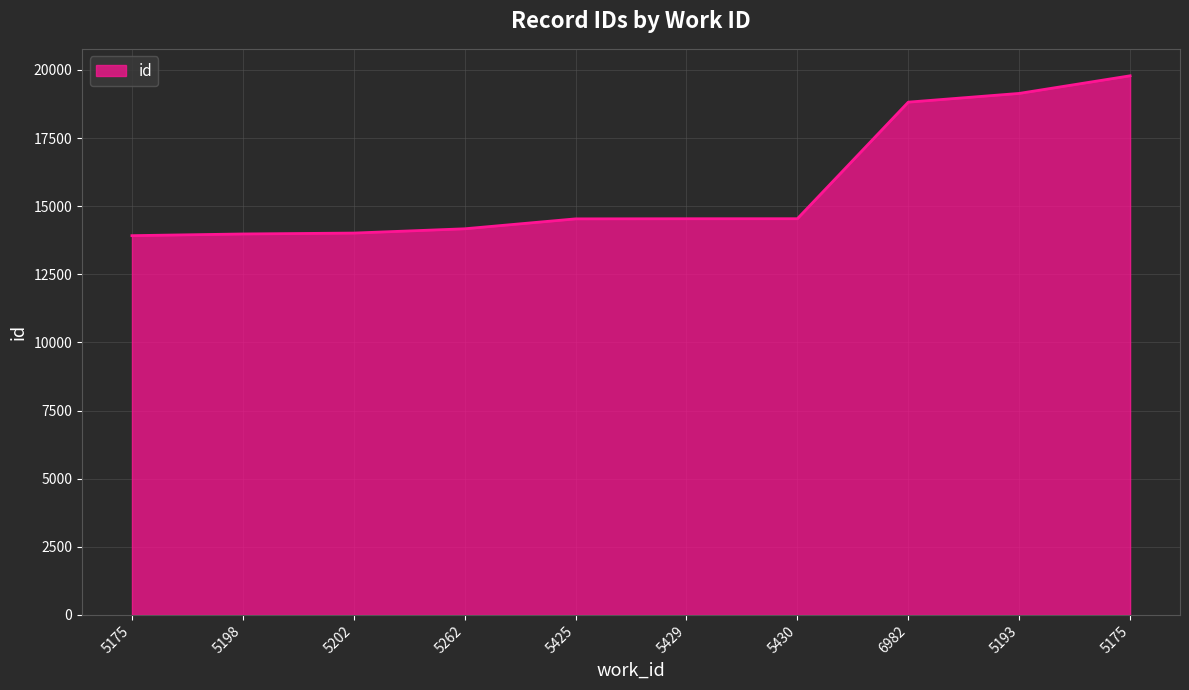

What is the value of the 9th point from the left?

19138